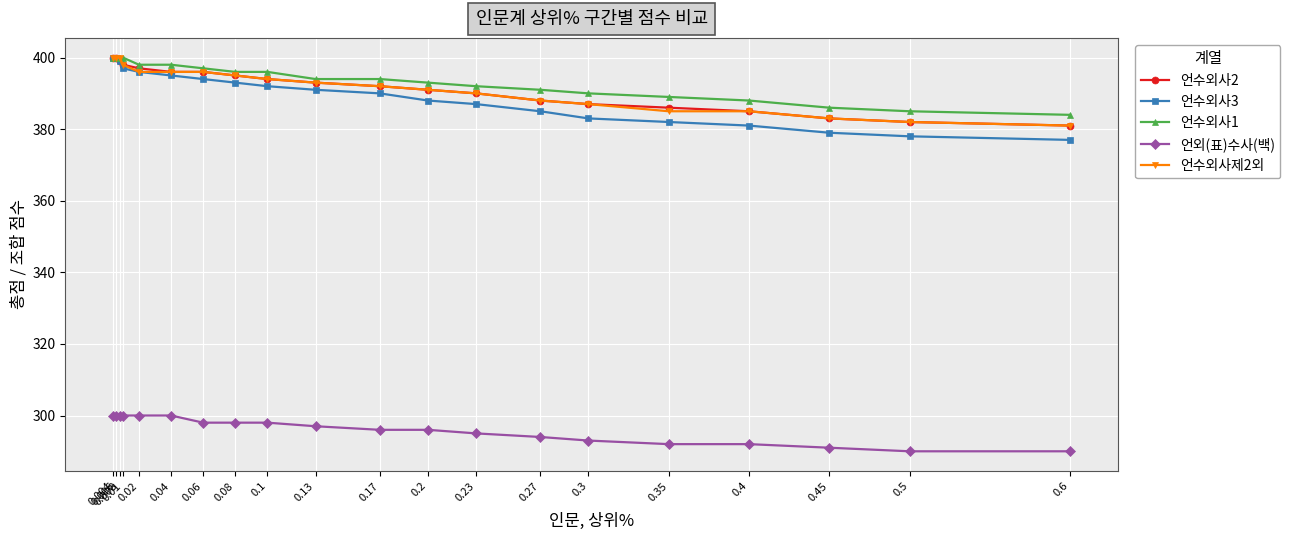

Reading left to right, what are all the values shown in this chart?

언수외사2: 0.004=400	0.006=400	0.008=399	0.01=398	0.02=397	0.04=396	0.06=396	0.08=395	0.1=394	0.13=393	0.17=392	0.2=391	0.23=390	0.27=388	0.3=387	0.35=386	0.4=385	0.45=383	0.5=382	0.6=381
언수외사3: 0.004=400	0.006=400	0.008=399	0.01=397	0.02=396	0.04=395	0.06=394	0.08=393	0.1=392	0.13=391	0.17=390	0.2=388	0.23=387	0.27=385	0.3=383	0.35=382	0.4=381	0.45=379	0.5=378	0.6=377
언수외사1: 0.004=400	0.006=400	0.008=400	0.01=400	0.02=398	0.04=398	0.06=397	0.08=396	0.1=396	0.13=394	0.17=394	0.2=393	0.23=392	0.27=391	0.3=390	0.35=389	0.4=388	0.45=386	0.5=385	0.6=384
언외(표)수사(백): 0.004=300	0.006=300	0.008=300	0.01=300	0.02=300	0.04=300	0.06=298	0.08=298	0.1=298	0.13=297	0.17=296	0.2=296	0.23=295	0.27=294	0.3=293	0.35=292	0.4=292	0.45=291	0.5=290	0.6=290
언수외사제2외: 0.004=400	0.006=400	0.008=400	0.01=398	0.02=396	0.04=396	0.06=396	0.08=395	0.1=394	0.13=393	0.17=392	0.2=391	0.23=390	0.27=388	0.3=387	0.35=385	0.4=385	0.45=383	0.5=382	0.6=381